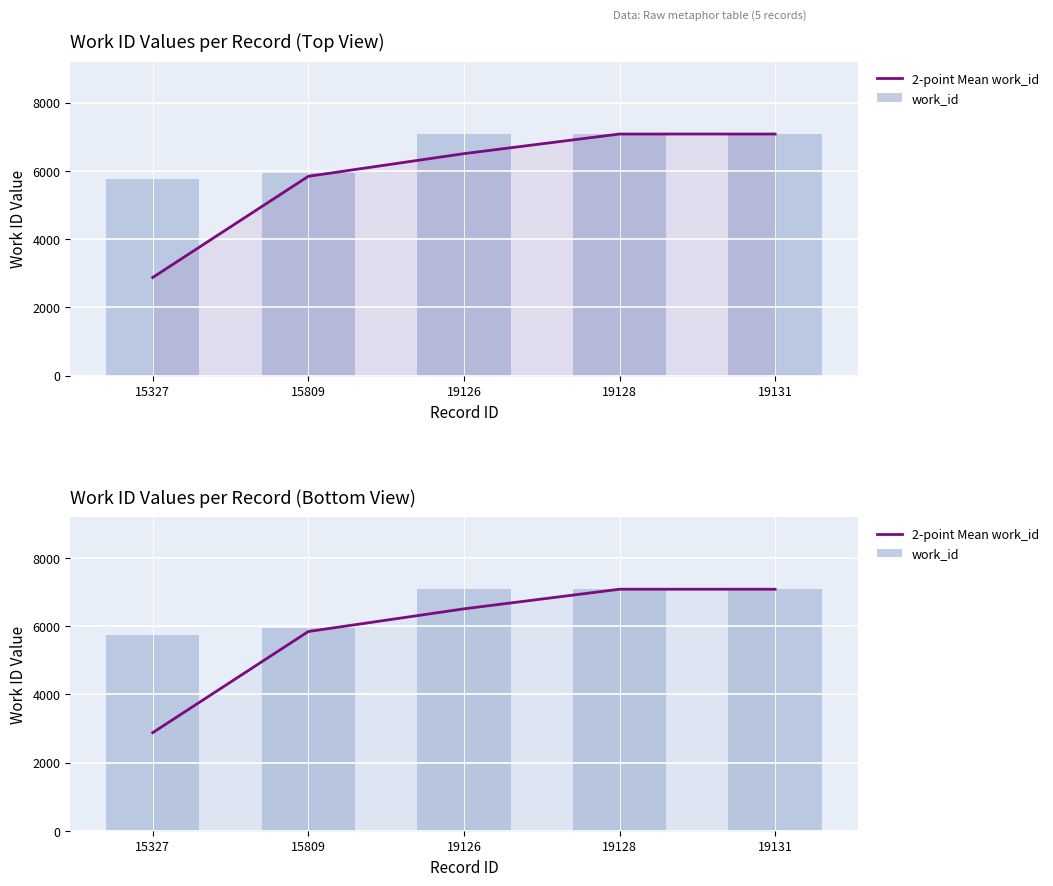

What are all the series names shown in the legend?

2-point Mean work_id, work_id